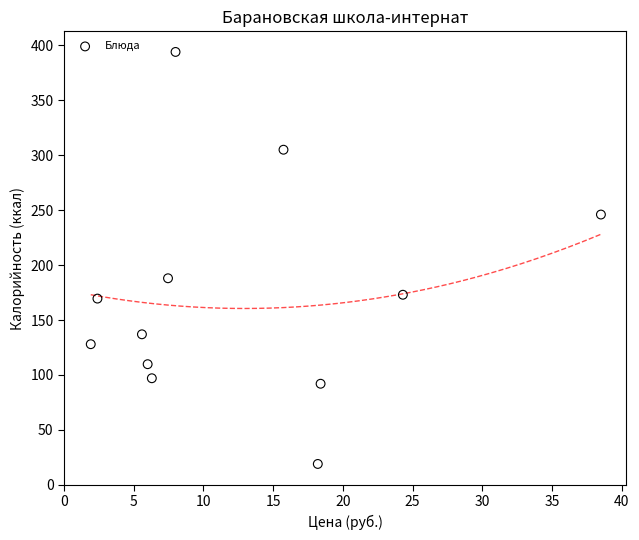

What Y value in the scatter plot is closest to 206?

188.0